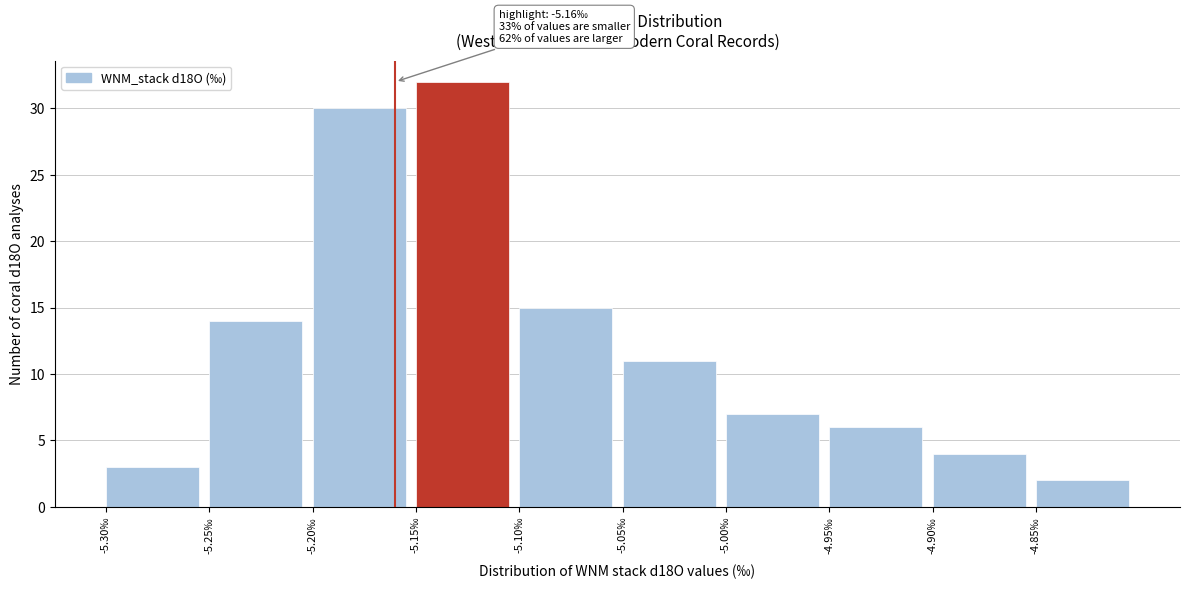

Over which range of the x-axis is the bar tallest?

-5.15 to -5.10